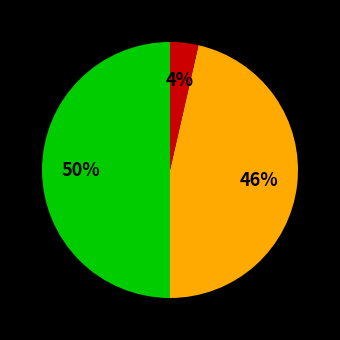

To the nearest percent, what is the average slice percentage?

33%